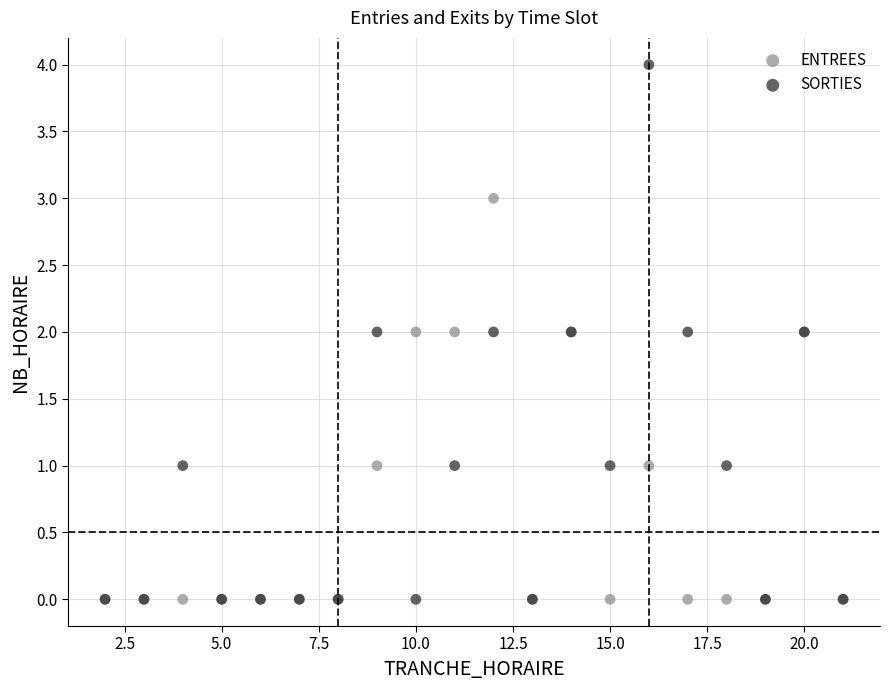

Which series contains the highest Y value?

SORTIES